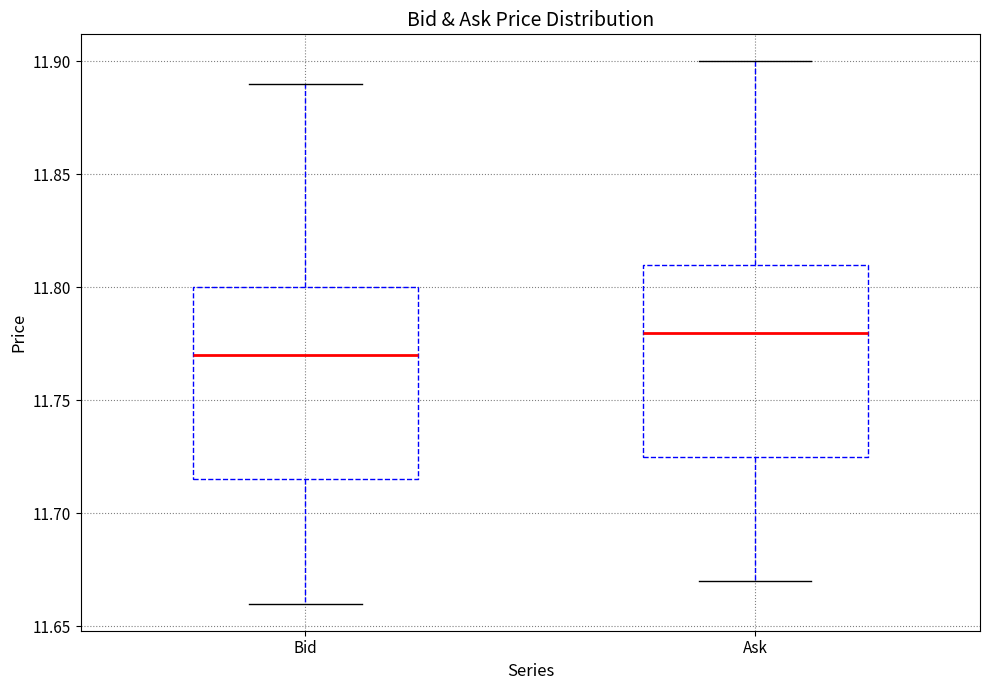

Which box has the lowest median line?

Bid